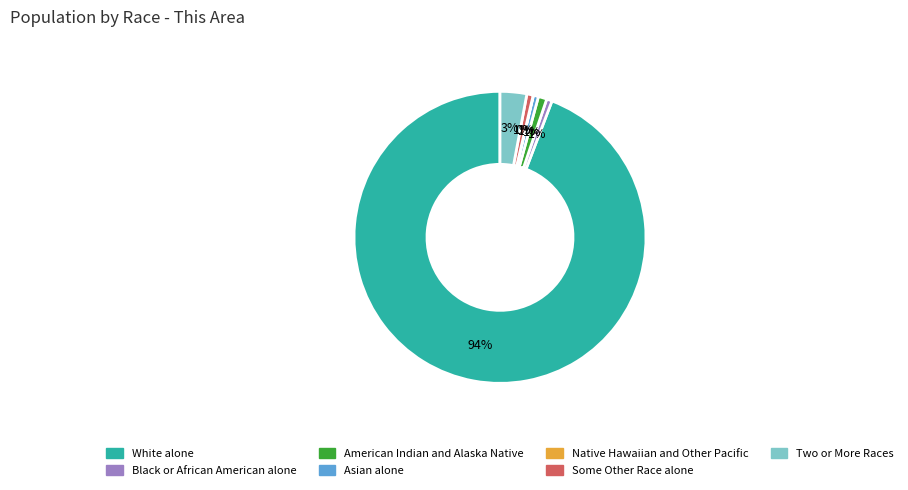

Which category accounts for the majority?

White alone